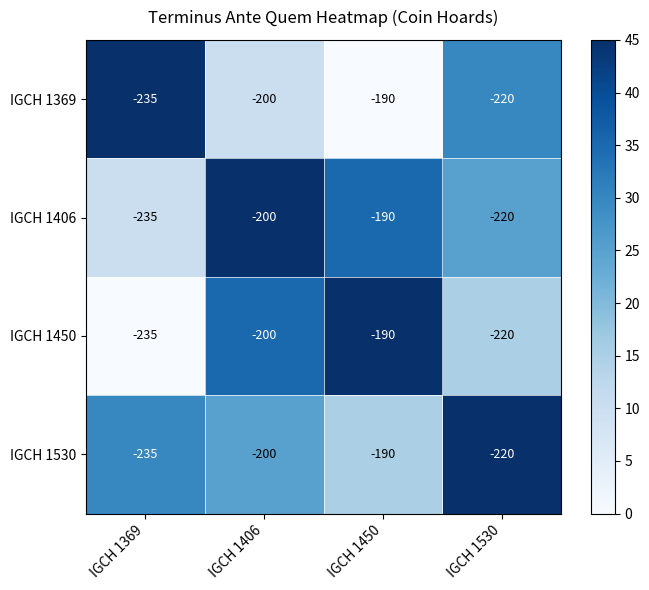

What is the sum of the IGCH 1530 values at IGCH 1530 and IGCH 1369?

-455